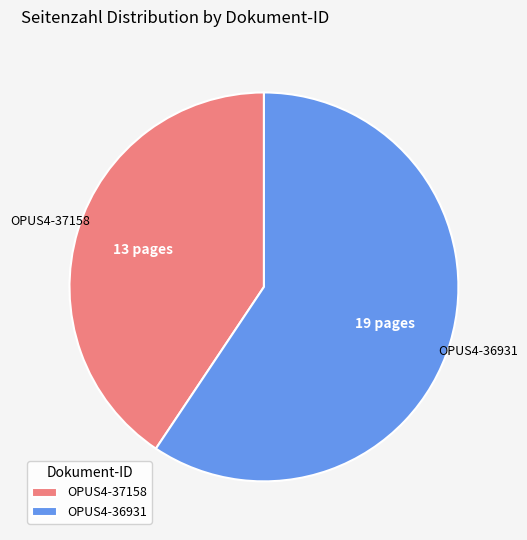

Which category accounts for the majority?

OPUS4-36931